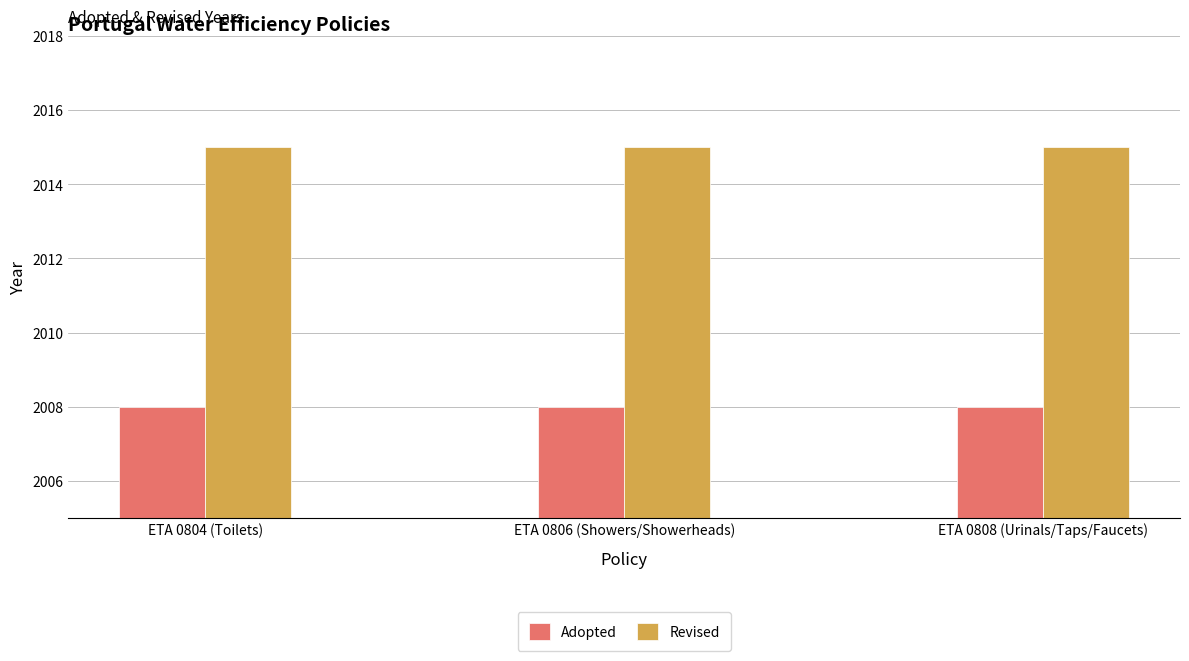

What are all the series names shown in the legend?

Adopted, Revised